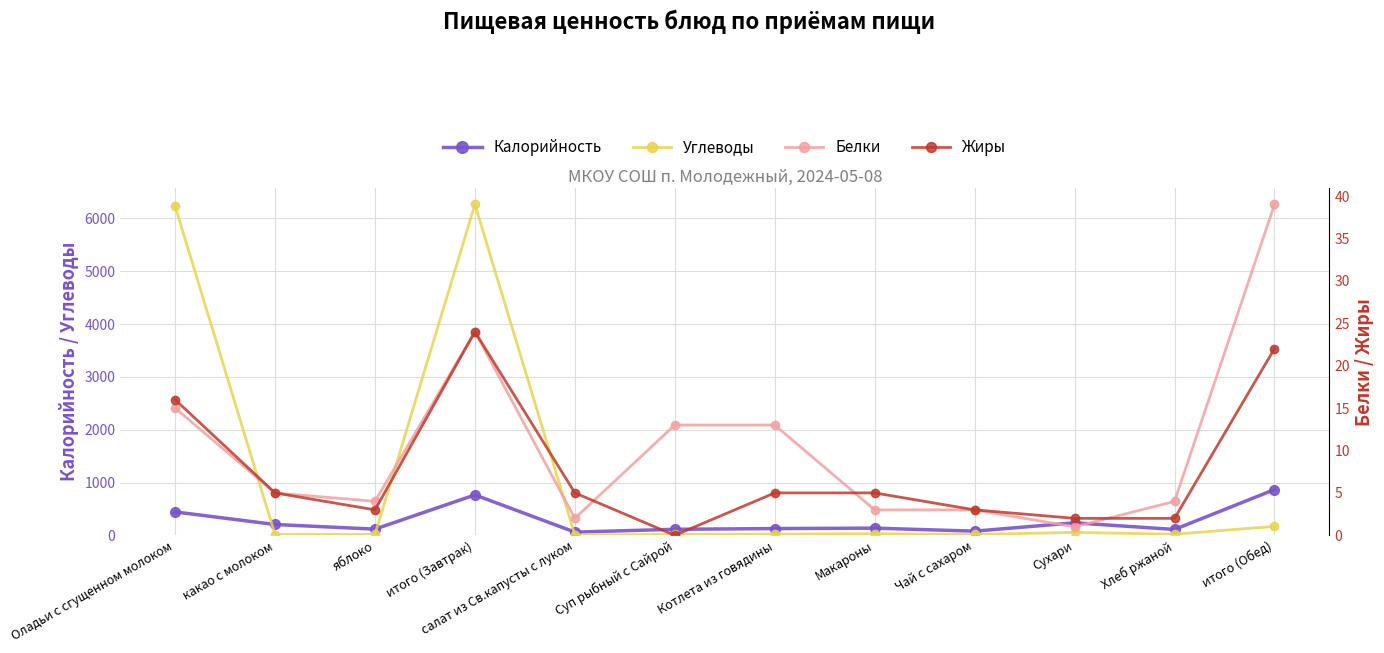

Which series has the widest spread of values?

Углеводы